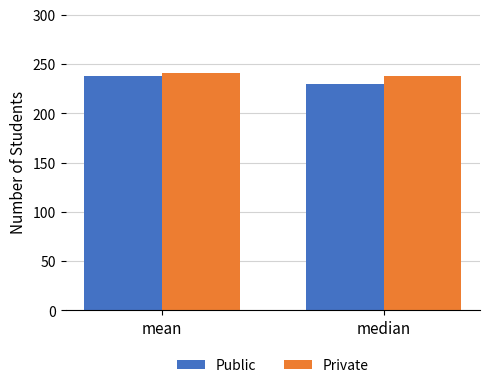

Which category has the lowest value in the Private series?

median